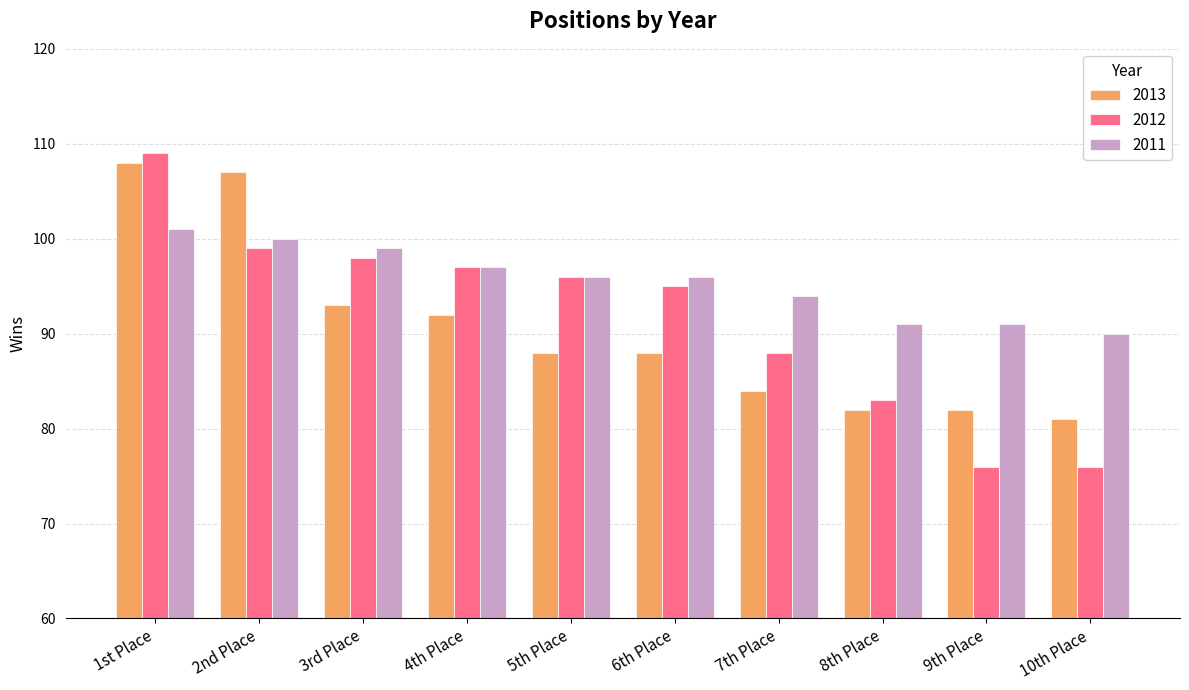

How many groups of bars are there?

10